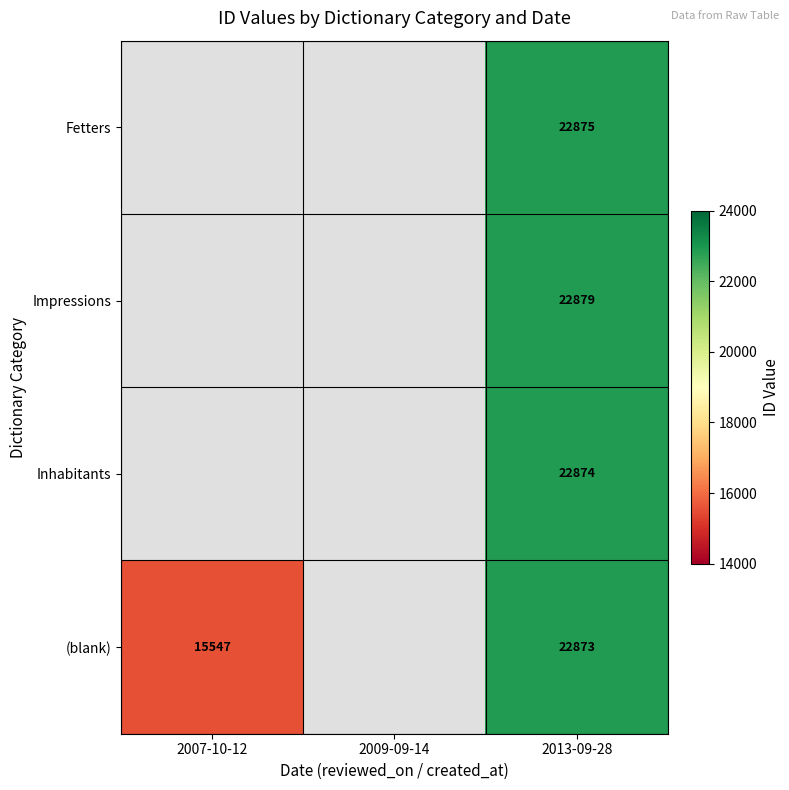

Is it true that (blank) equals 6556 at 2007-10-12?

False